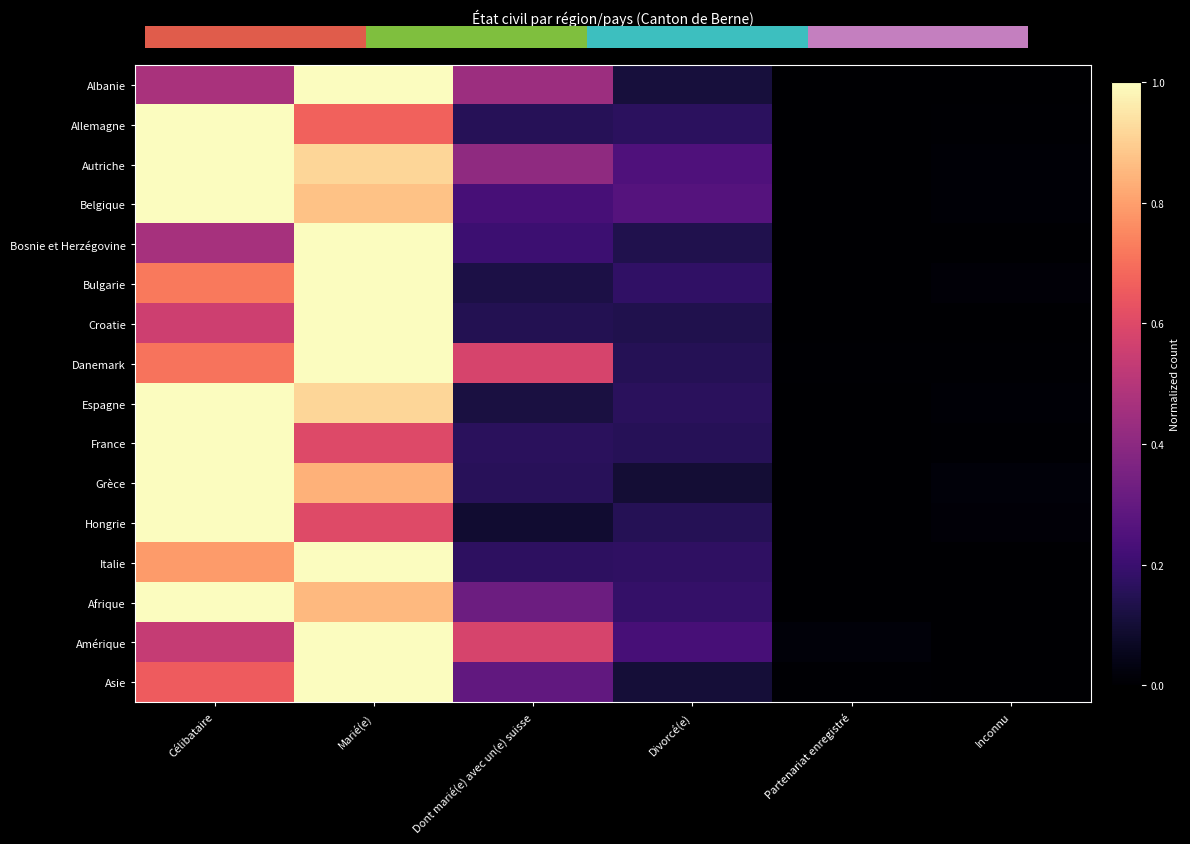

The value of Asie at Dont marié(e) avec un(e) suisse is 0.4. True or false?

False